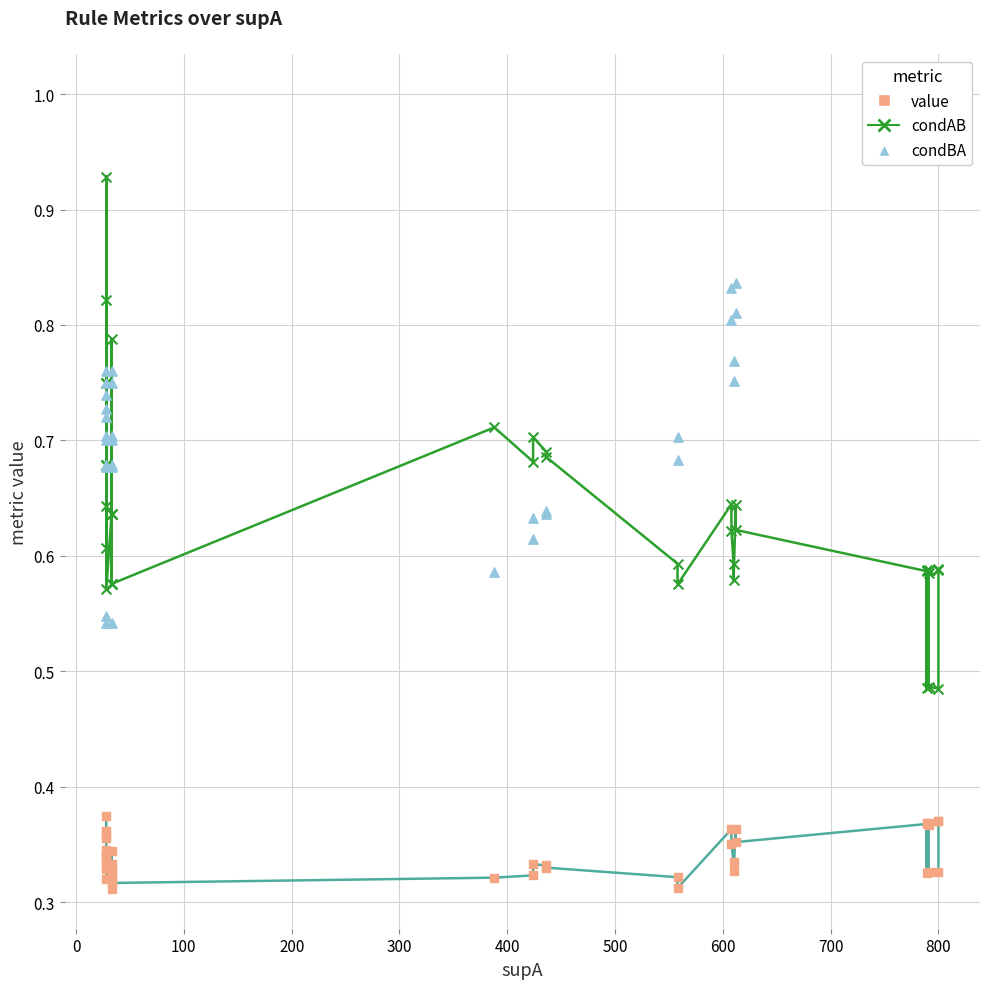

Which series contains the lowest Y value?

value